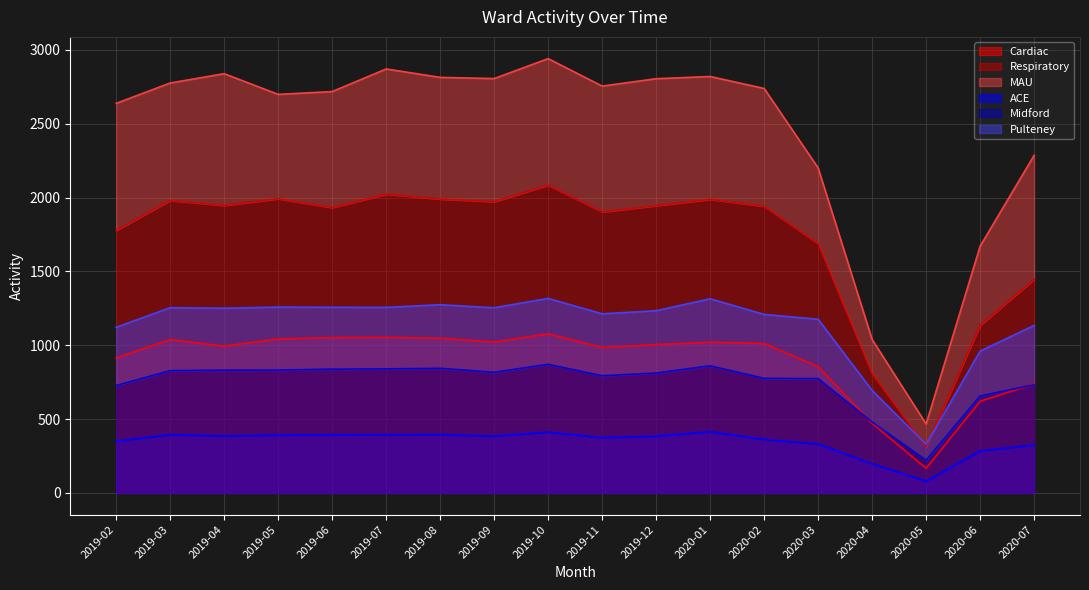

True or false: Cardiac and ACE cross at least once.

False